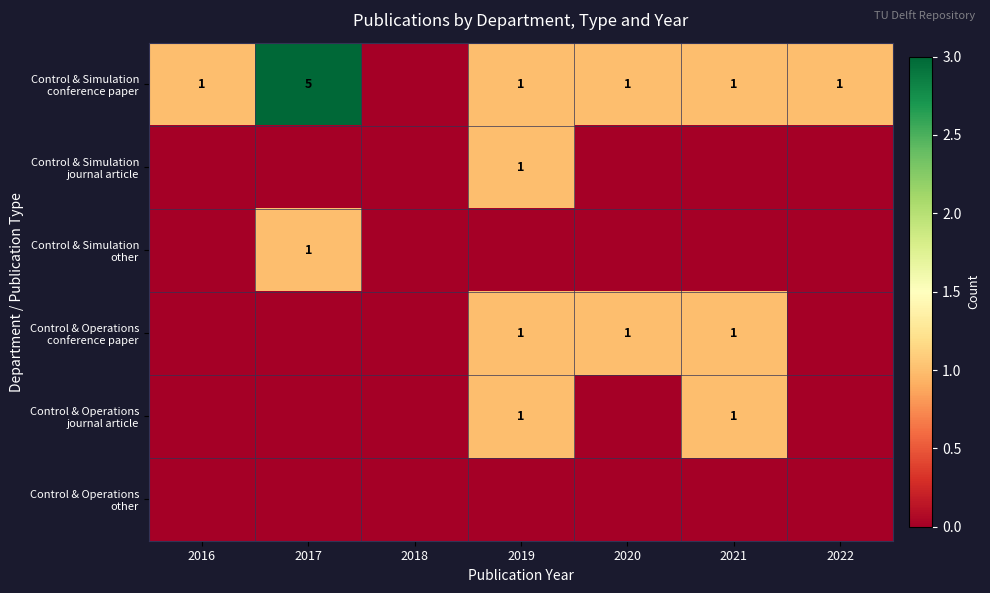

What is the difference between the highest and lowest values at 2016?

1